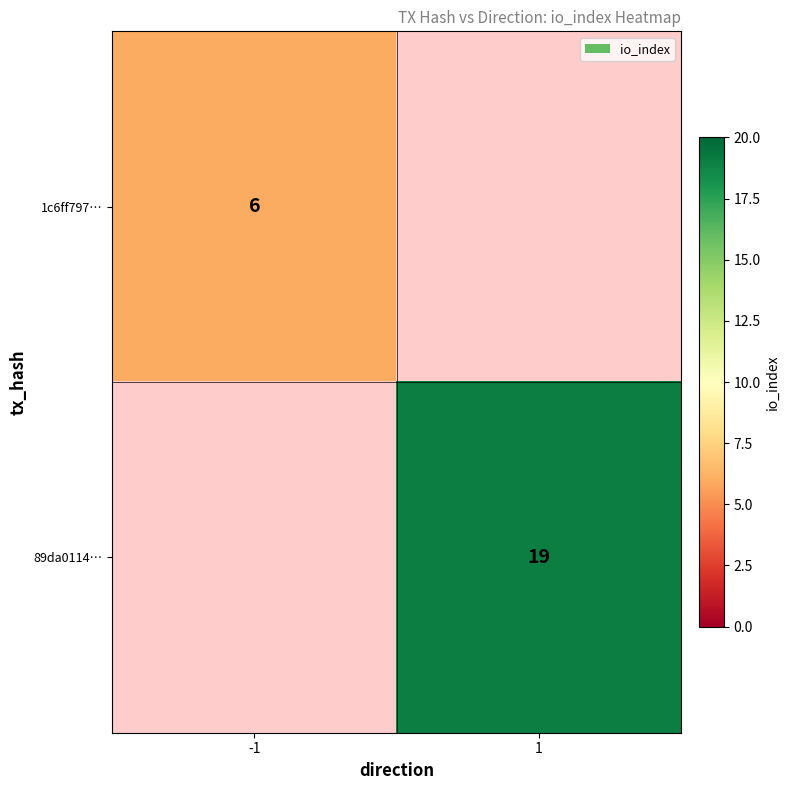

True or false: 1c6ff797… has a value of 6 at -1.

True